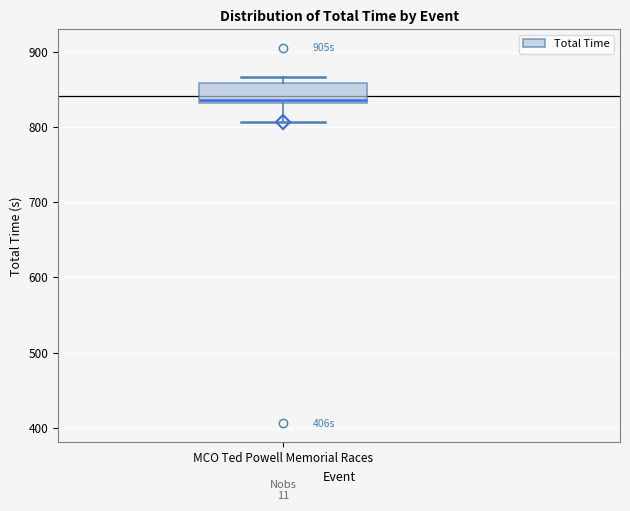

Transcribe this box plot: give where the median line is, the range the box spans, and where the two whiskers end, as read against the y-axis. The values are not printed on the chart, so give them approximately, as read against the axis.

median 840, box 830 to 860, whiskers 810 to 870